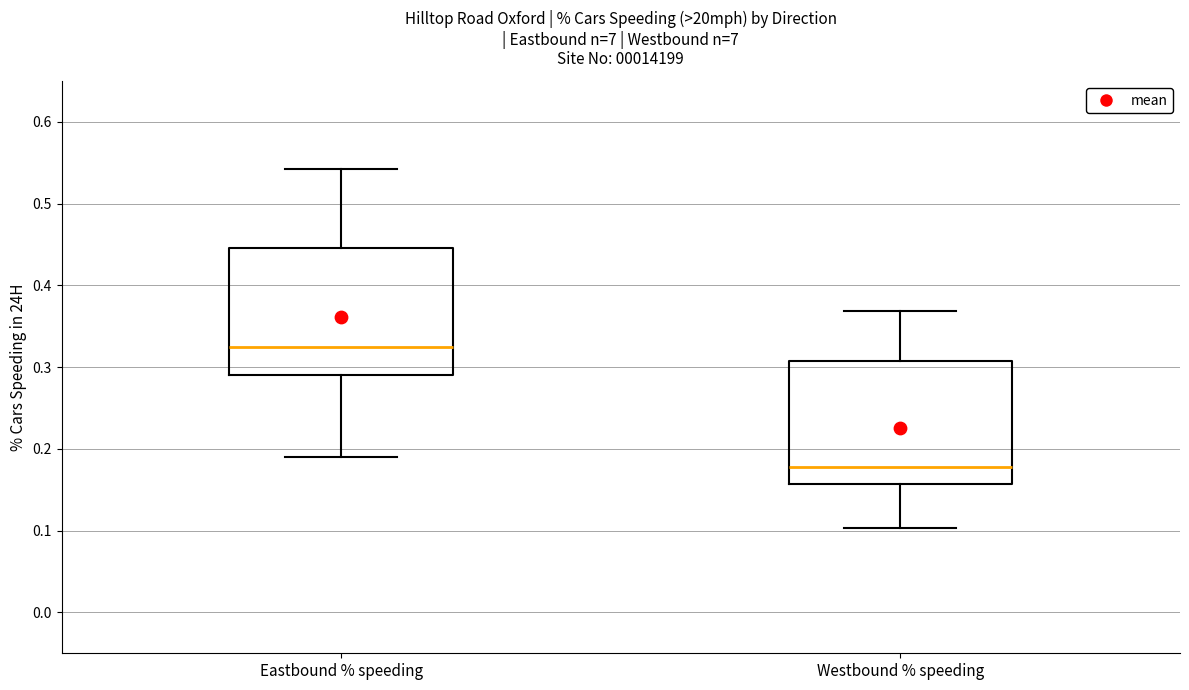

Which box has the highest median line?

Eastbound % speeding